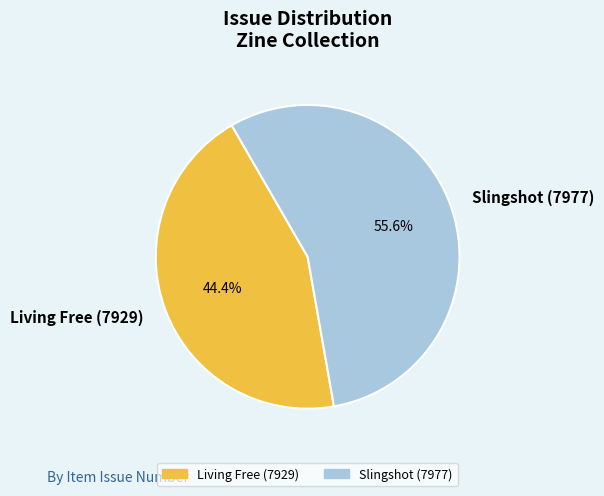

Is Living Free (7929) the majority of the pie?

No